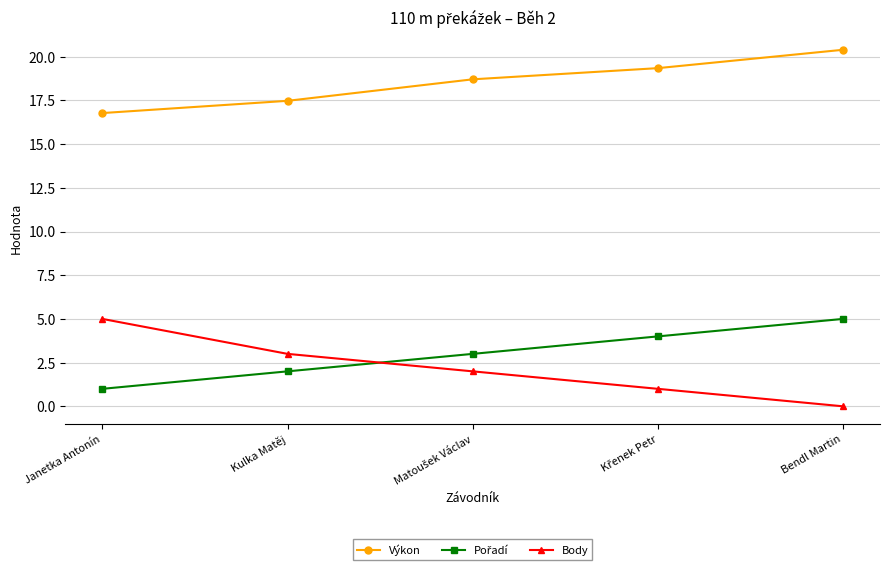

What is the value of the Body point at the 3rd from the left?

2.0